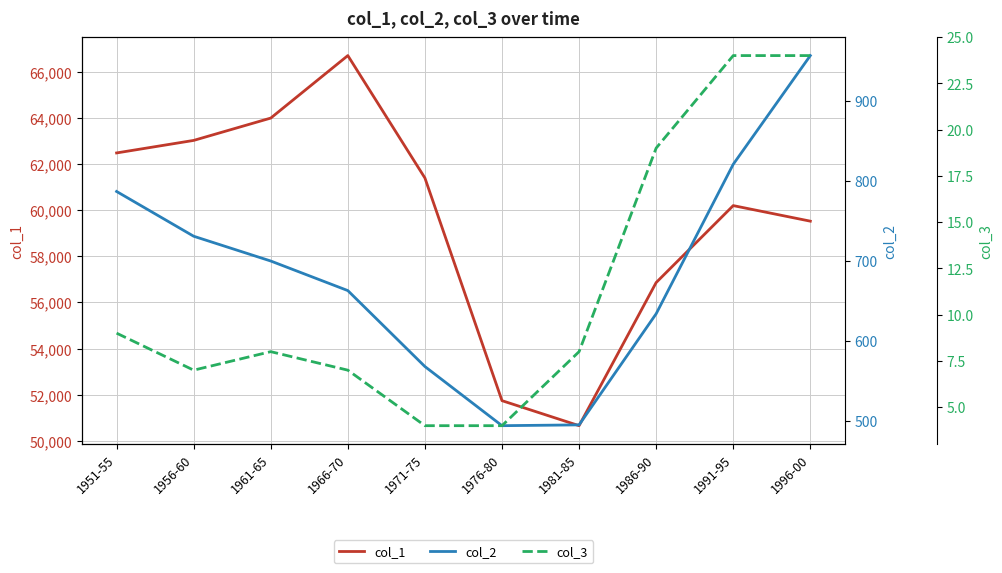

In col_1, how many points are lower than both neighbors (excluding endpoints)?

1